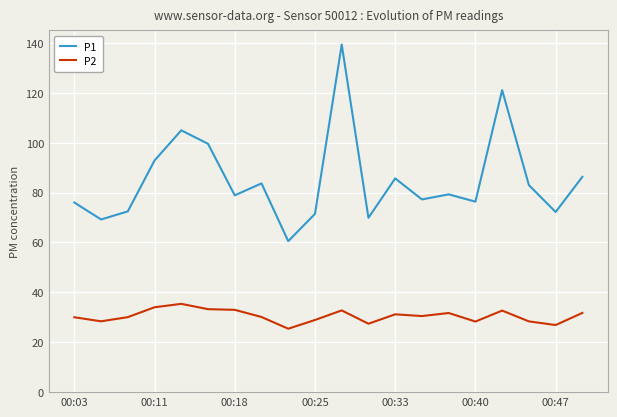

Which series has the largest total across all categories?

P1